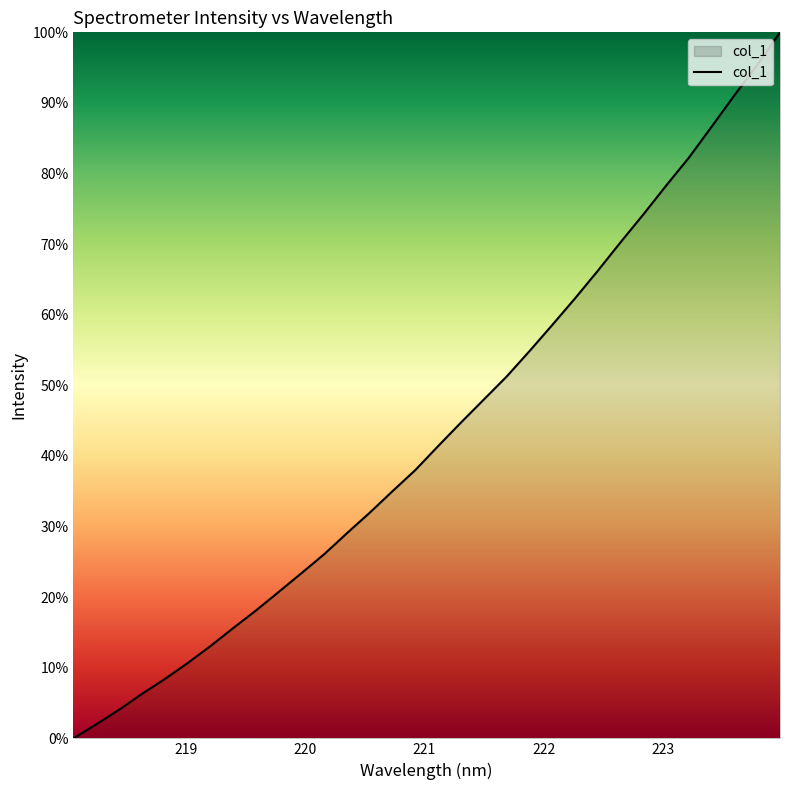

Does the chart display data point markers on the line(s)?

No